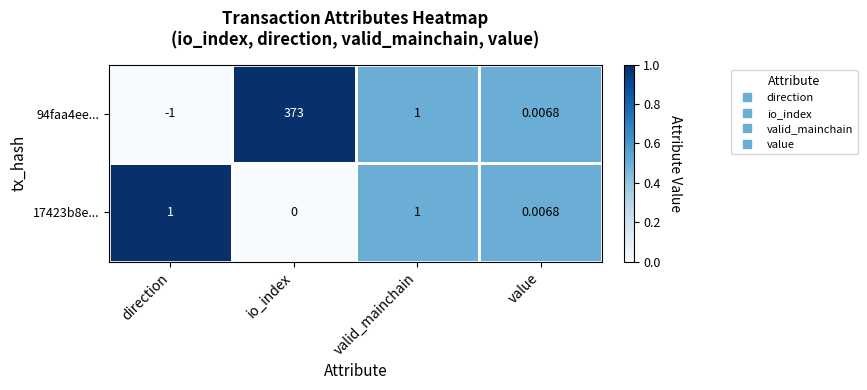

Which category has the lowest value across all series?

direction